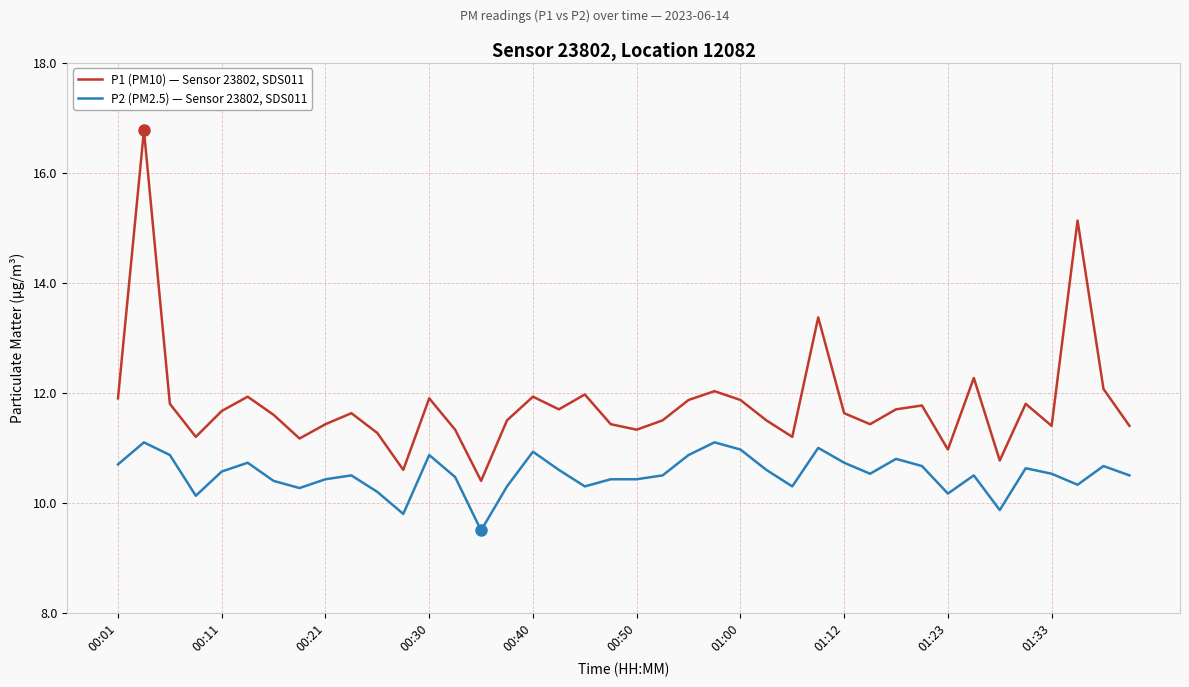

What is the difference between the maximum and minimum values in the P1 (PM10) — Sensor 23802, SDS011 series?

6.4